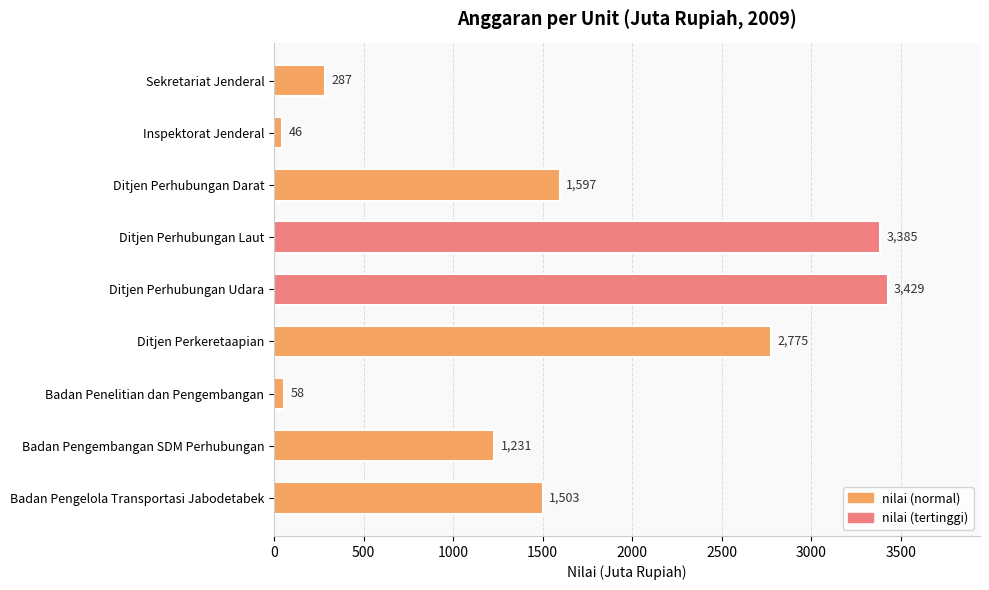

What is the average value?

1590